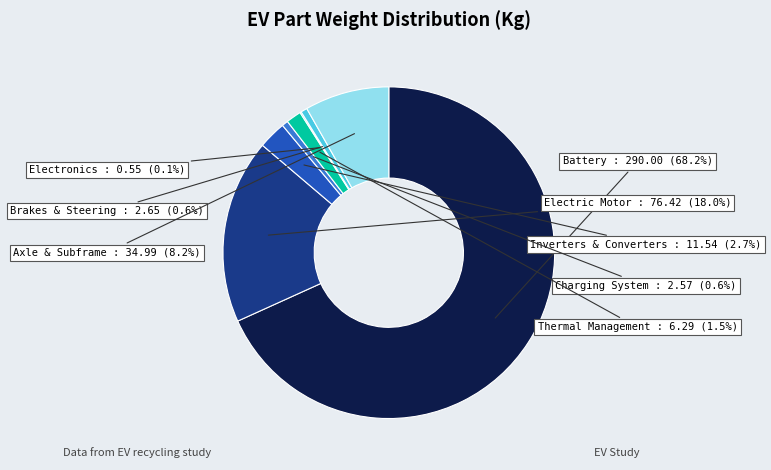

Is it true that Electric Motor is 6% of the pie?

False